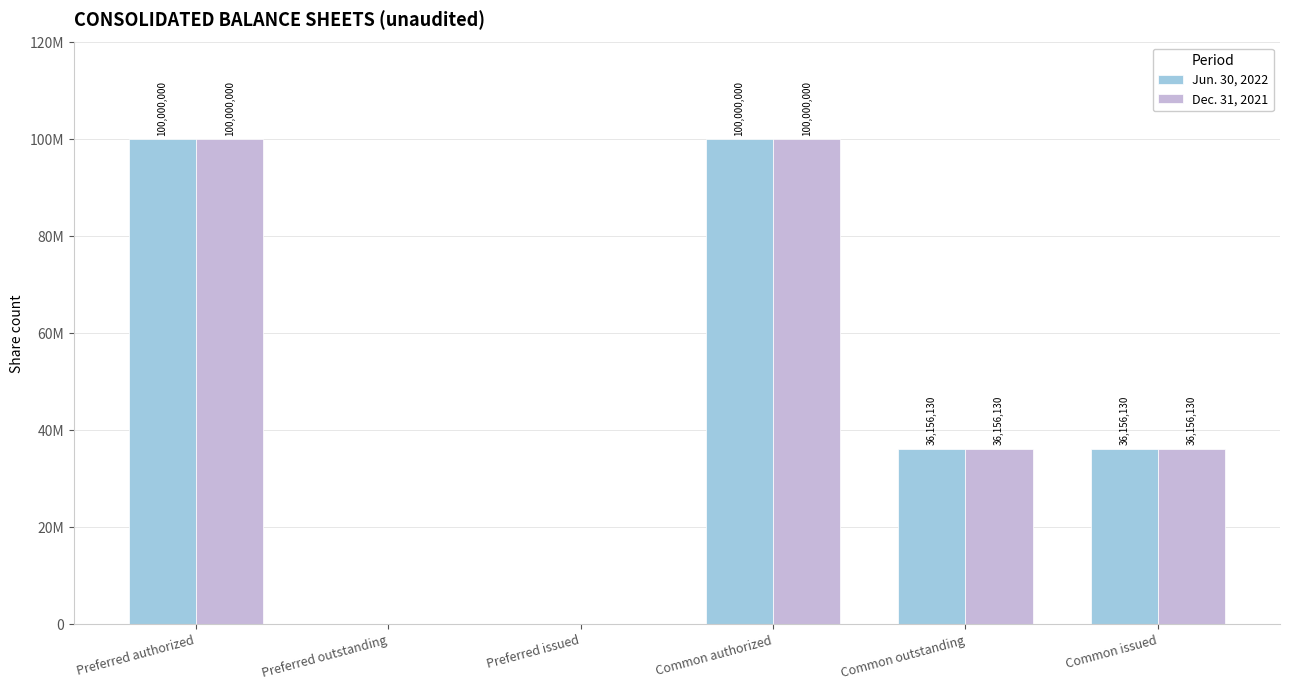

Are the bars horizontal?

No